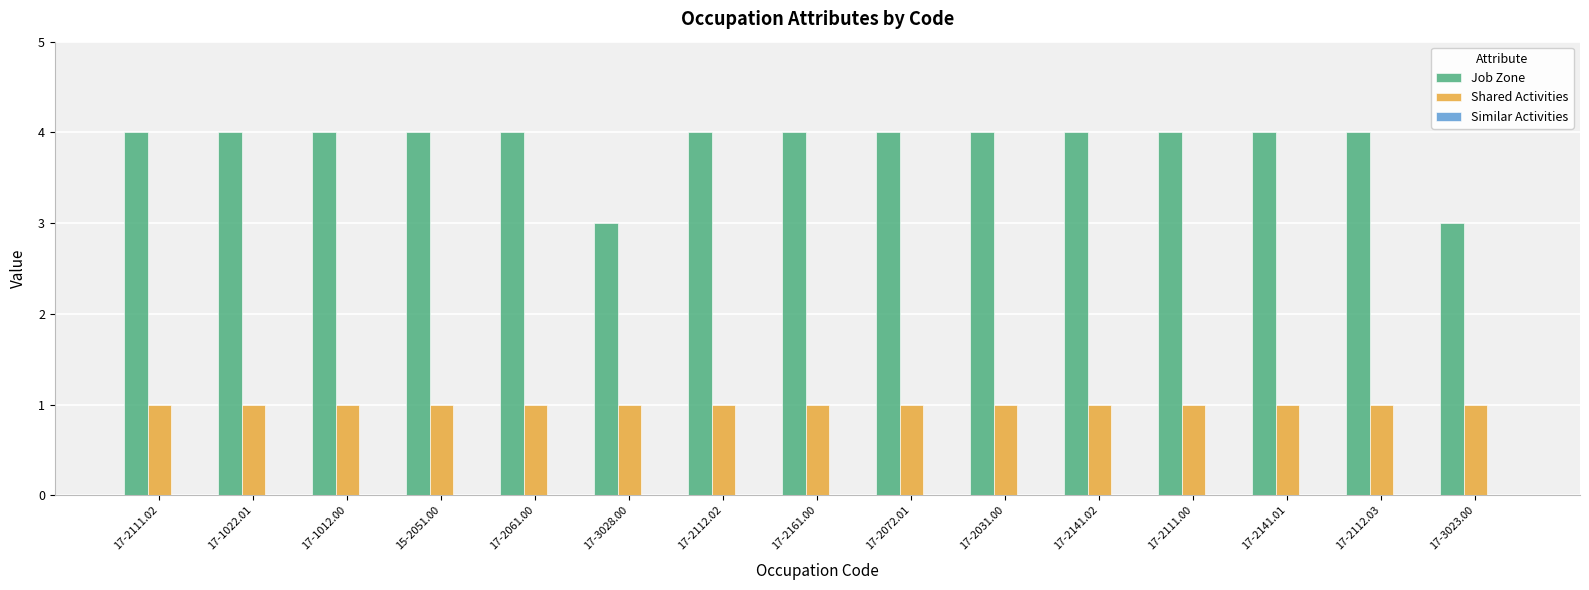

What is the difference between the maximum and second lowest values in the Job Zone series?

1